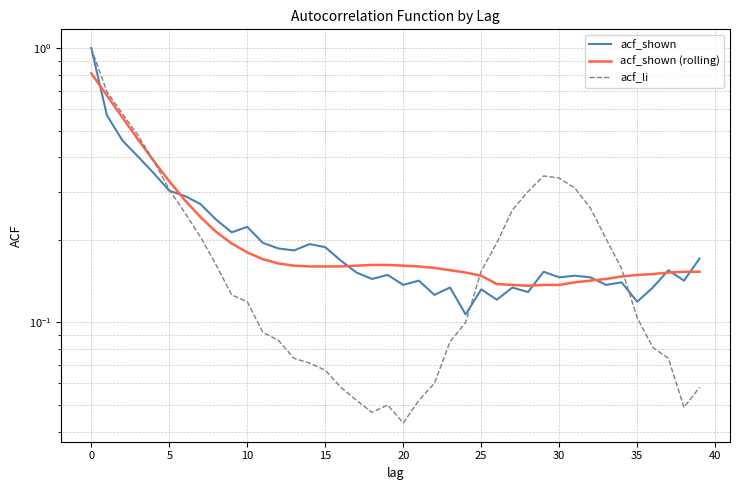

What is the label of the 4th point from the right?

36